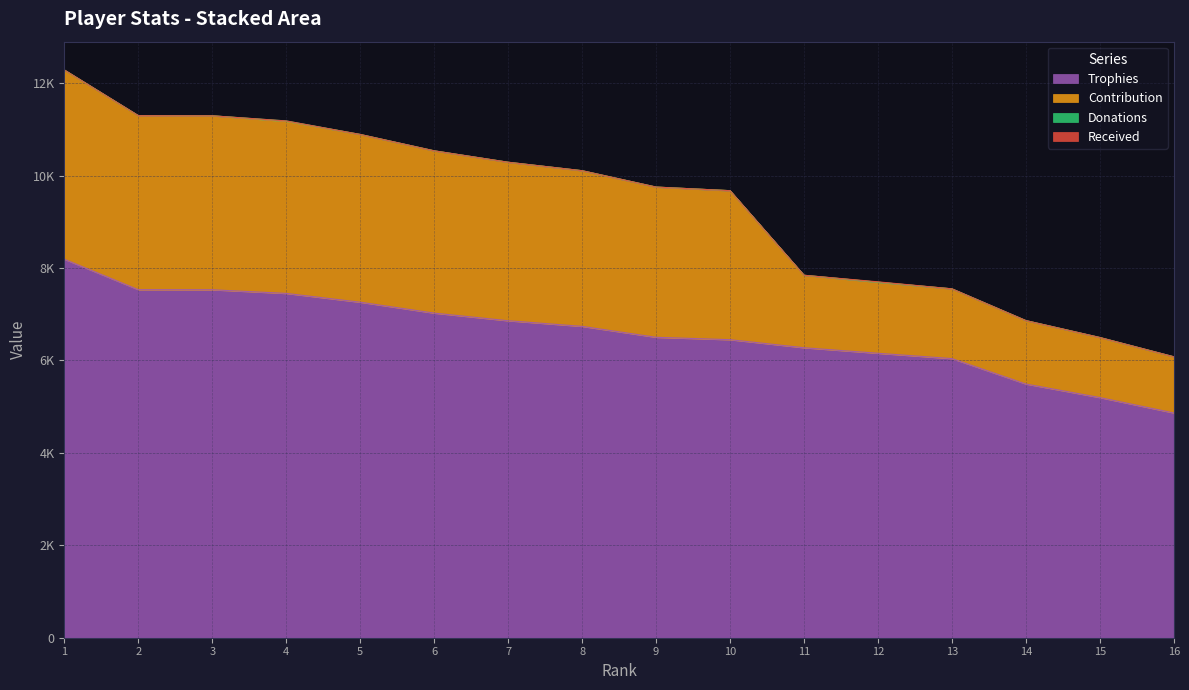

Rank the series by their maximum value, from highest to lowest.

Contribution, Trophies